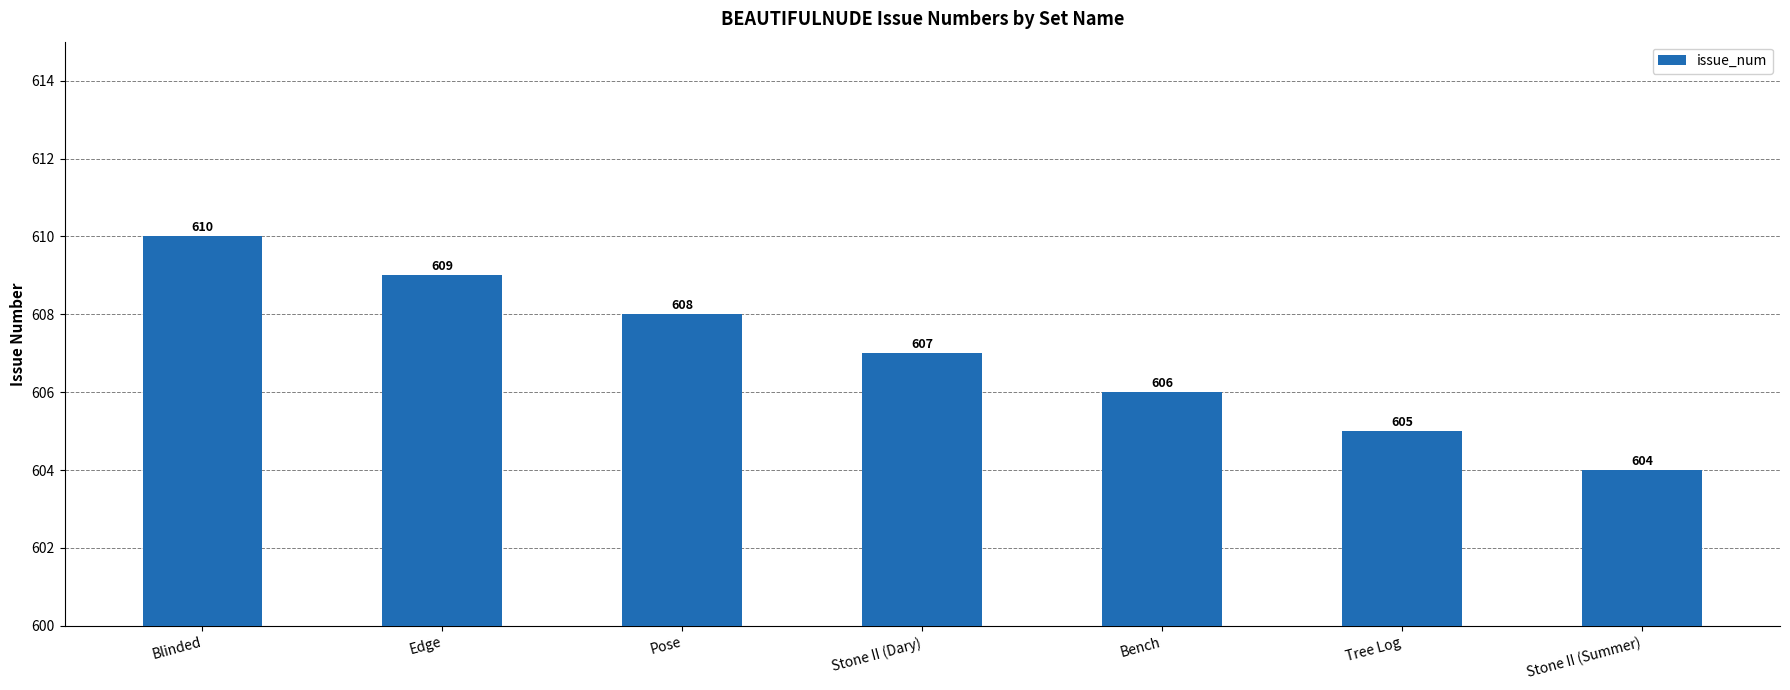

List the labels in order of value, largest first.

Blinded, Edge, Pose, Stone II (Dary), Bench, Tree Log, Stone II (Summer)